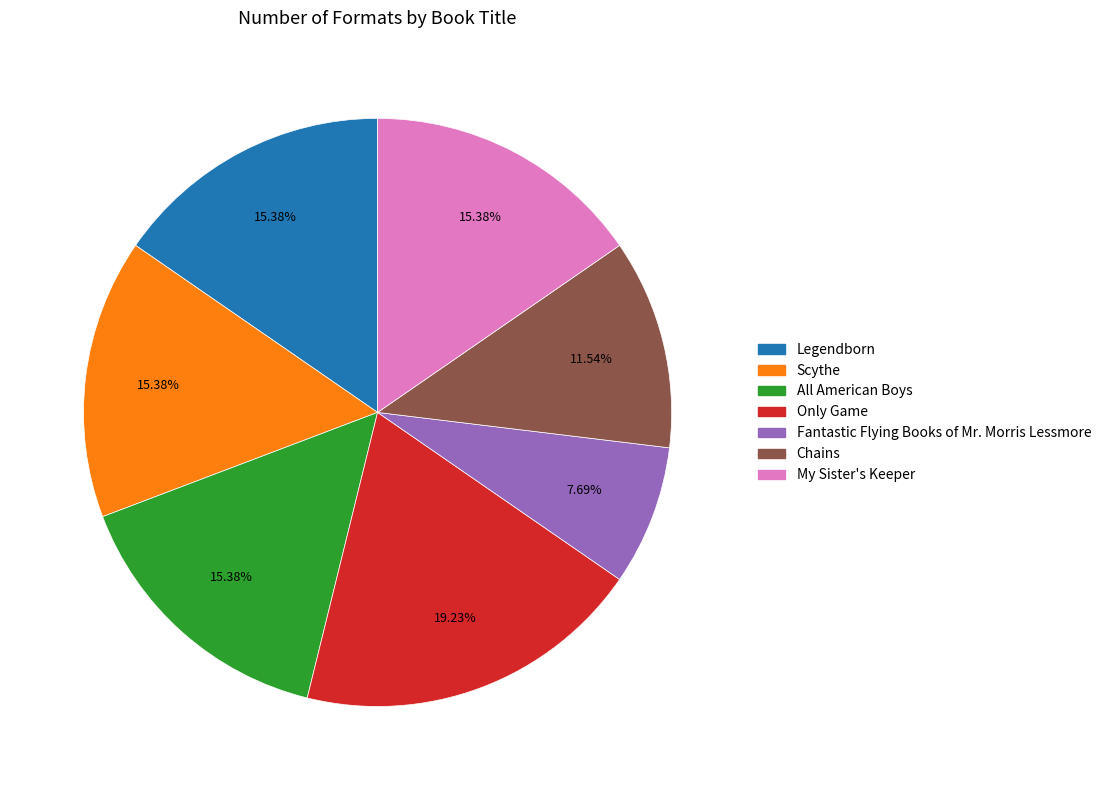

Do Chains and Only Game together represent more than half of the pie?

No